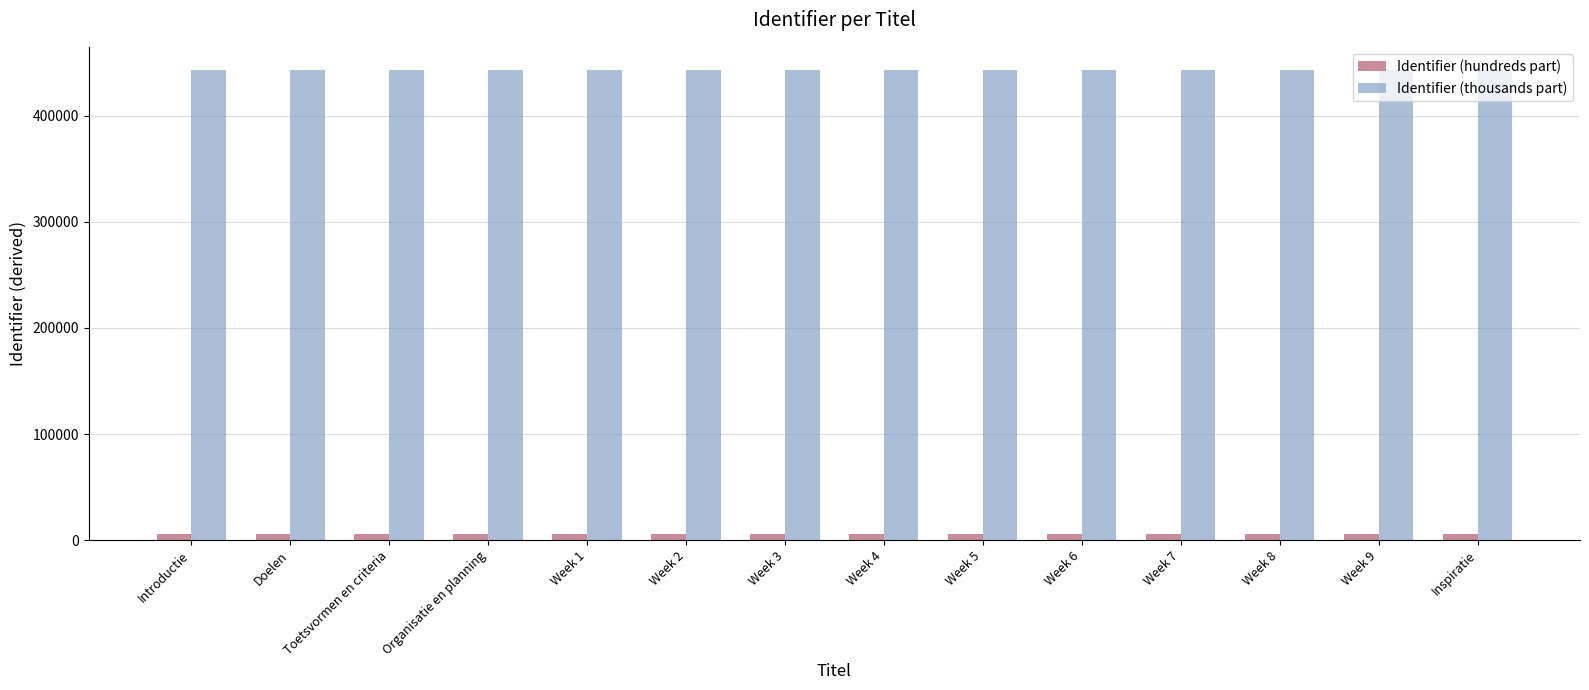

What value does the Identifier (hundreds part) series have at Week 5?

6000